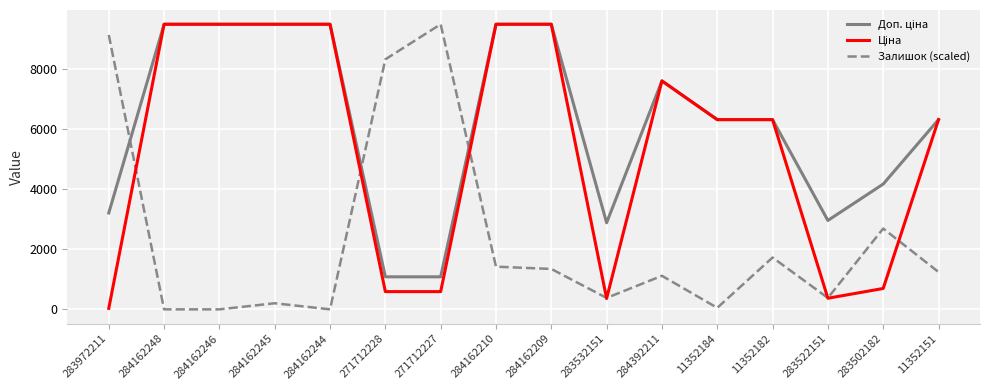

At which label is Залишок (scaled) closest to 4740?

283502182